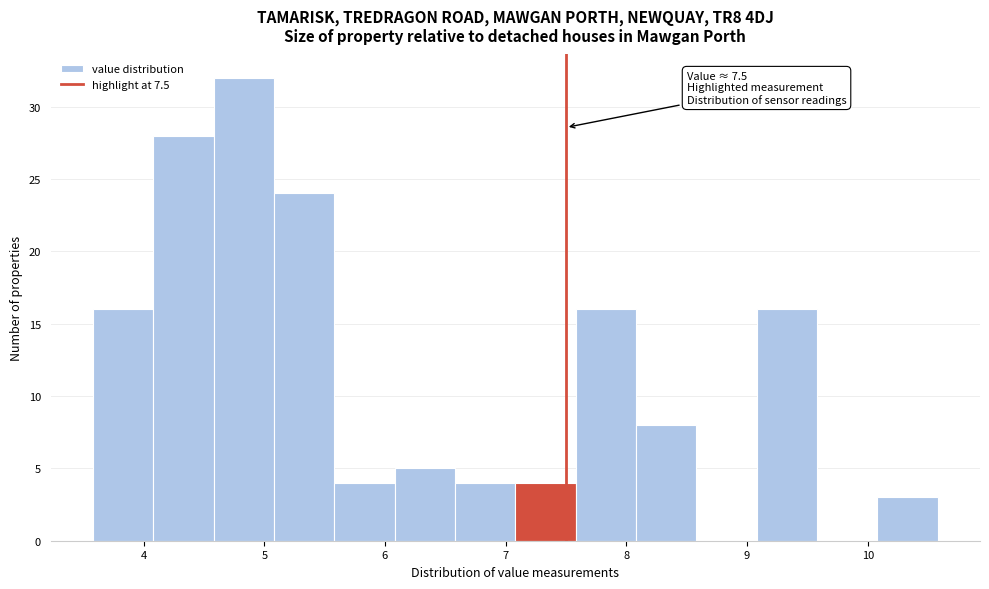

Which range on the x-axis has the tallest bar?

4.58 to 5.08